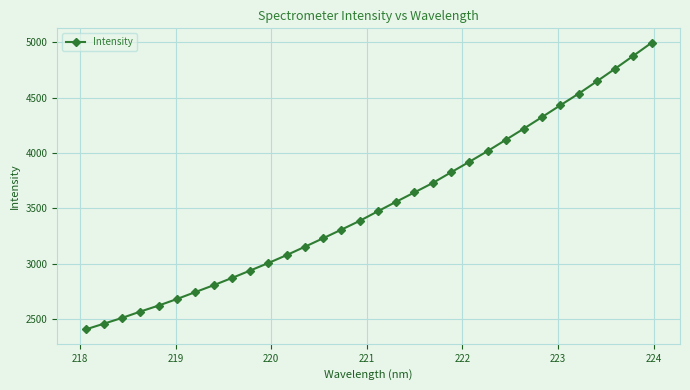

True or false: there are more than 2 points higher than both neighbors.

False